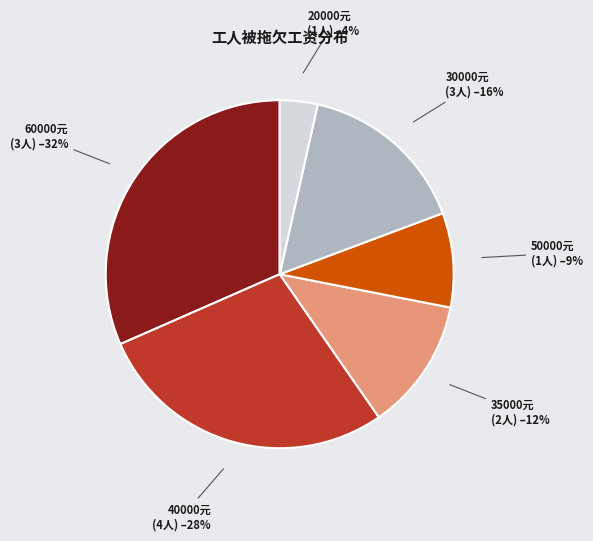

How many segments does this pie chart have?

6